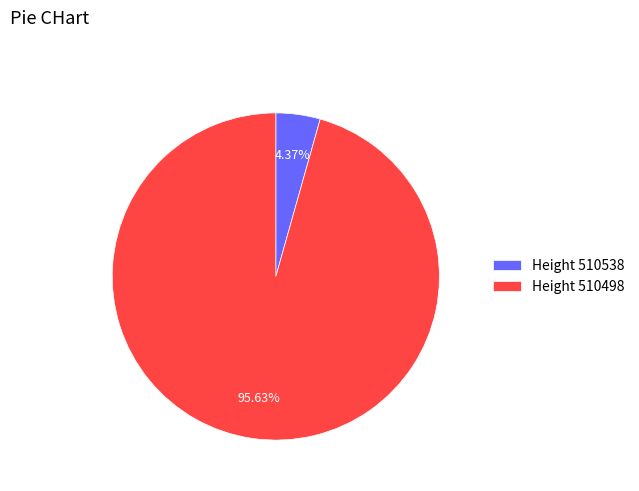

Combined, do Height 510538 and Height 510498 account for over 50%?

Yes